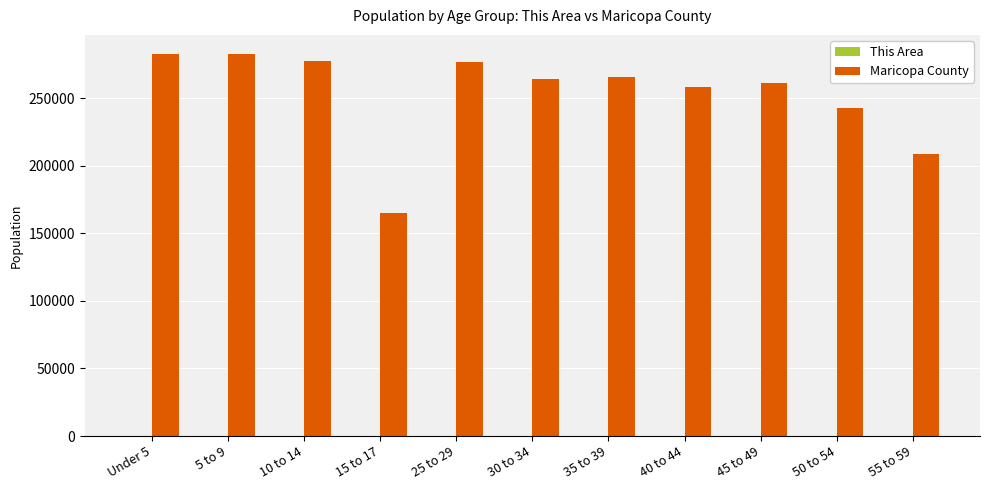

What is the sum of all Maricopa County values?

2786011